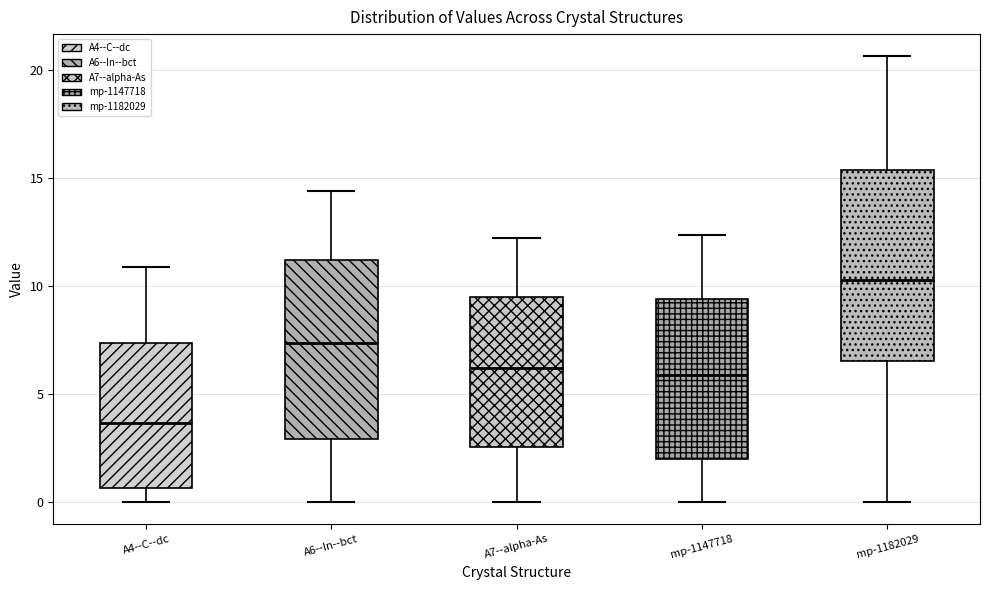

Comparing the boxes themselves (not the whiskers), which one is the tallest?

mp-1182029